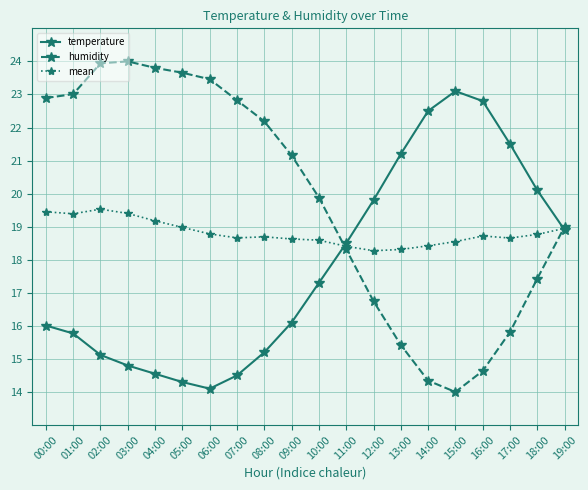

Is the value of temperature at 18:00 greater than the value of mean at 19:00?

Yes